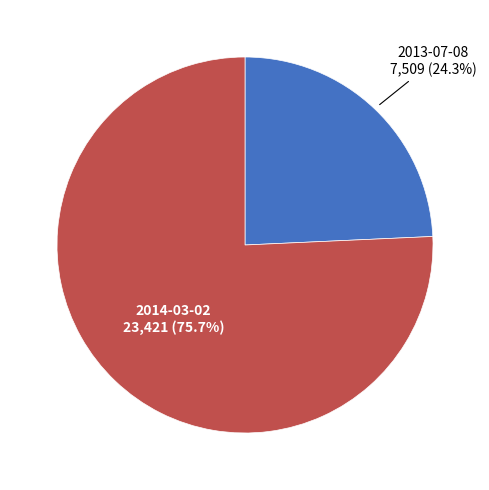

Count the number of slices in the pie.

2